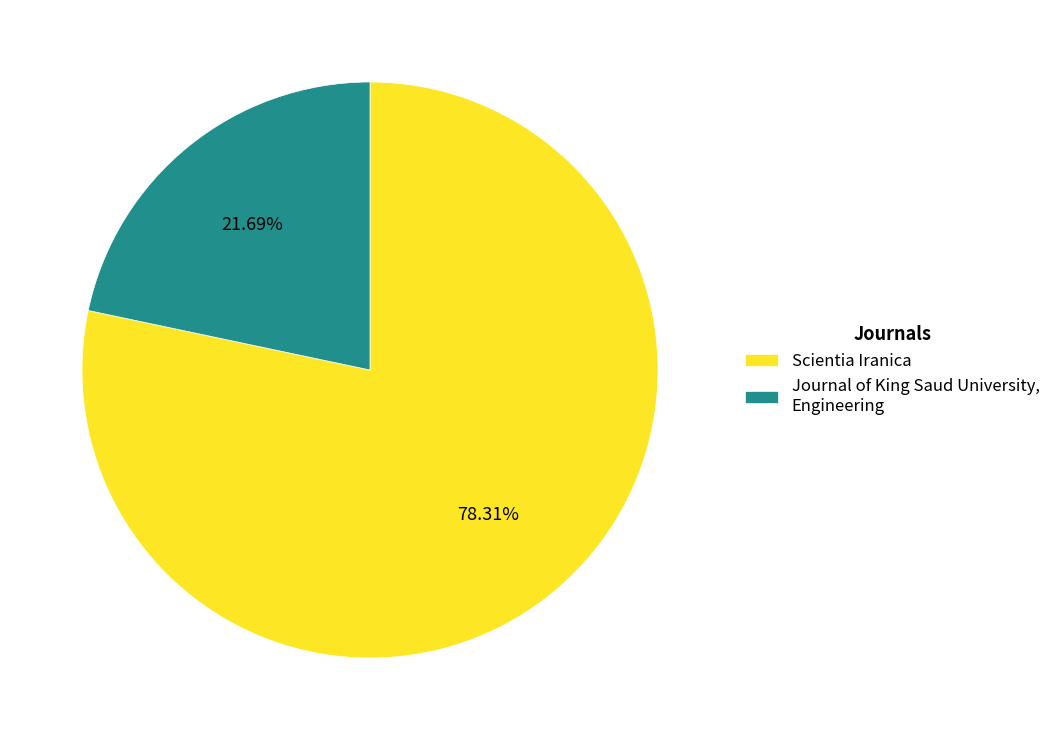

How many segments does this pie chart have?

2